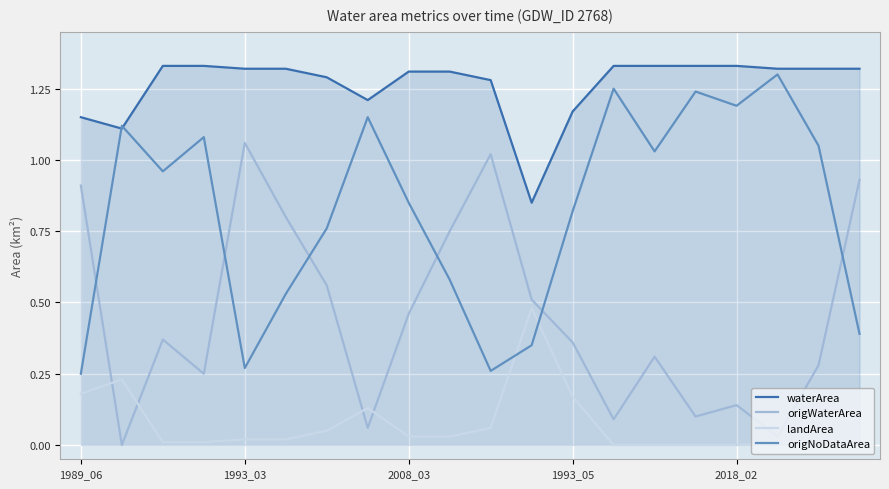

List the series in order of their overall mean, lowest first.

landArea, origWaterArea, origNoDataArea, waterArea